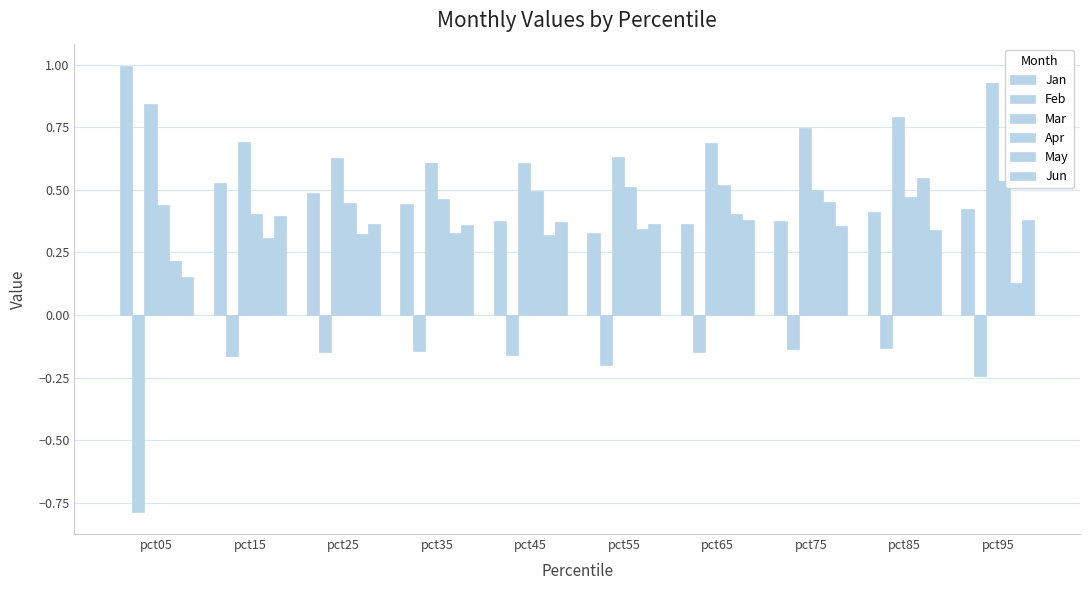

Reading left to right, transcribe all the data shown in this chart.

Jan: pct05=1.0	pct15=0.5	pct25=0.5	pct35=0.4	pct45=0.4	pct55=0.3	pct65=0.4	pct75=0.4	pct85=0.4	pct95=0.4
Feb: pct05=-0.8	pct15=-0.2	pct25=-0.1	pct35=-0.1	pct45=-0.2	pct55=-0.2	pct65=-0.1	pct75=-0.1	pct85=-0.1	pct95=-0.2
Mar: pct05=0.8	pct15=0.7	pct25=0.6	pct35=0.6	pct45=0.6	pct55=0.6	pct65=0.7	pct75=0.7	pct85=0.8	pct95=0.9
Apr: pct05=0.4	pct15=0.4	pct25=0.4	pct35=0.5	pct45=0.5	pct55=0.5	pct65=0.5	pct75=0.5	pct85=0.5	pct95=0.5
May: pct05=0.2	pct15=0.3	pct25=0.3	pct35=0.3	pct45=0.3	pct55=0.3	pct65=0.4	pct75=0.5	pct85=0.5	pct95=0.1
Jun: pct05=0.2	pct15=0.4	pct25=0.4	pct35=0.4	pct45=0.4	pct55=0.4	pct65=0.4	pct75=0.4	pct85=0.3	pct95=0.4